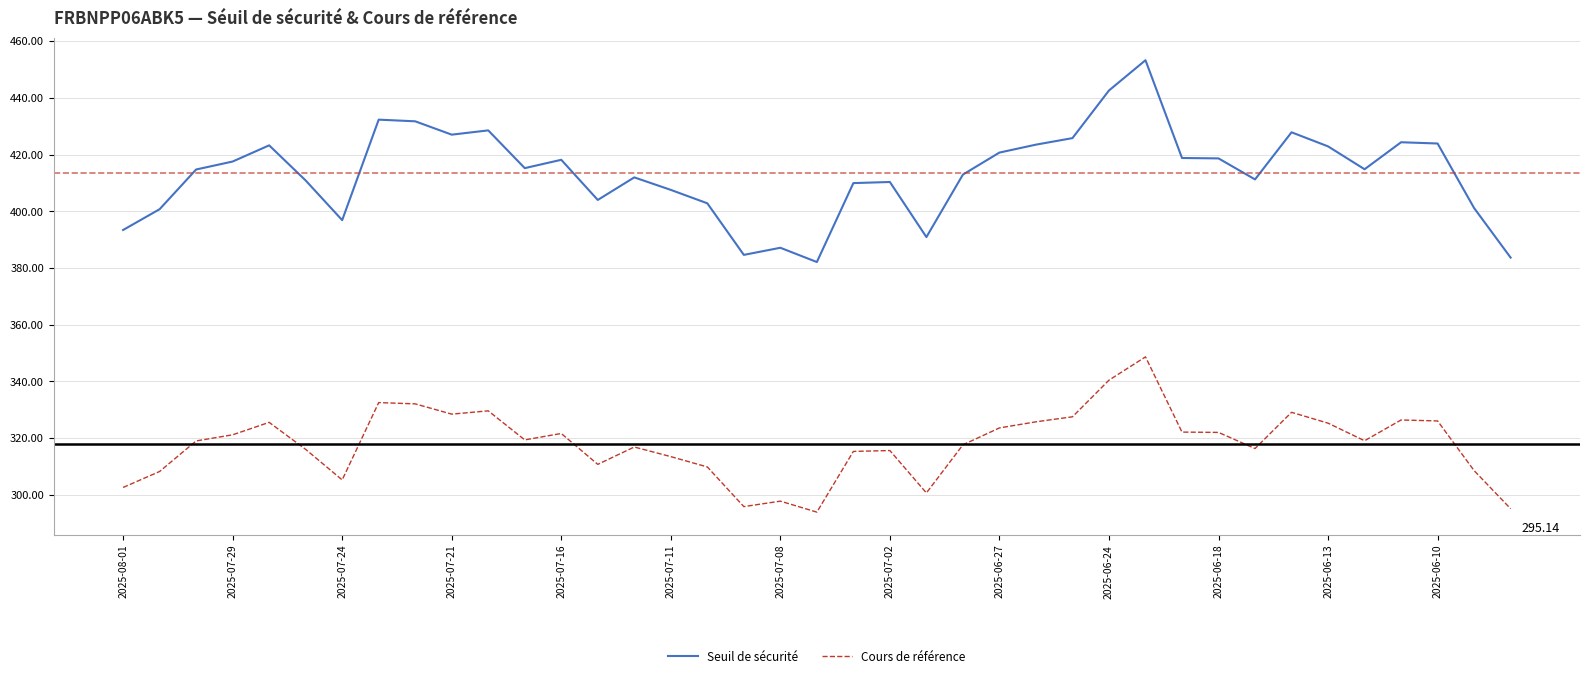

What is the minimum value for Seuil de sécurité?

382.1